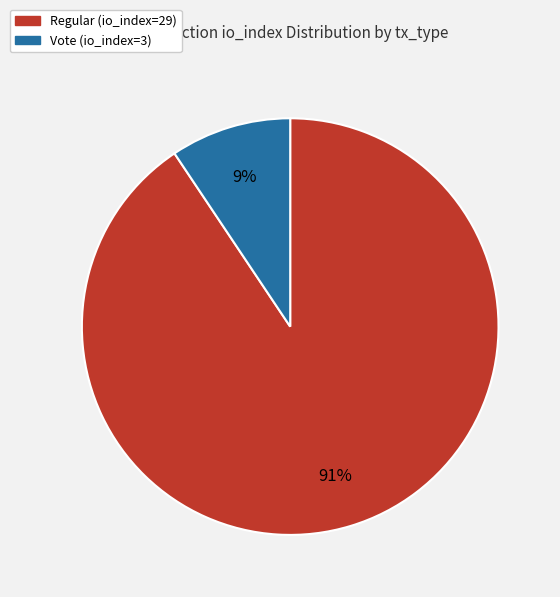

What percentage is the Vote (io_index=3) slice, to the nearest percent?

9%